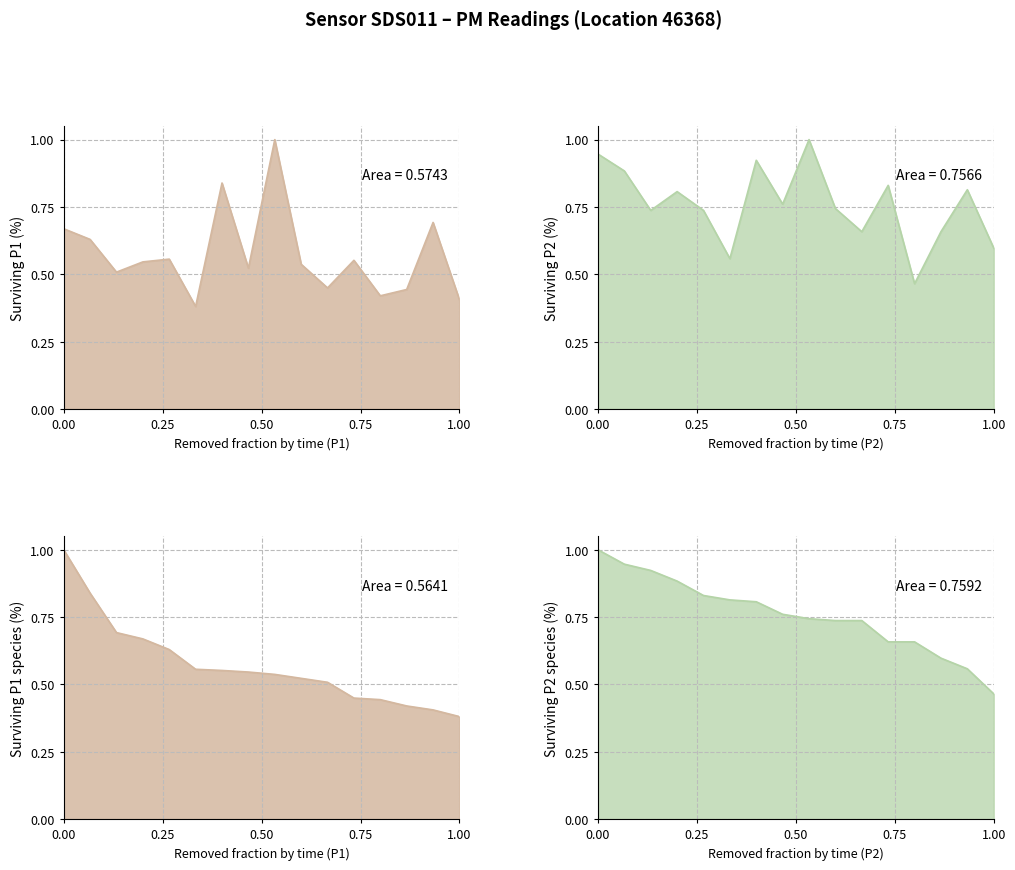

Does the chart display data point markers on the line(s)?

No